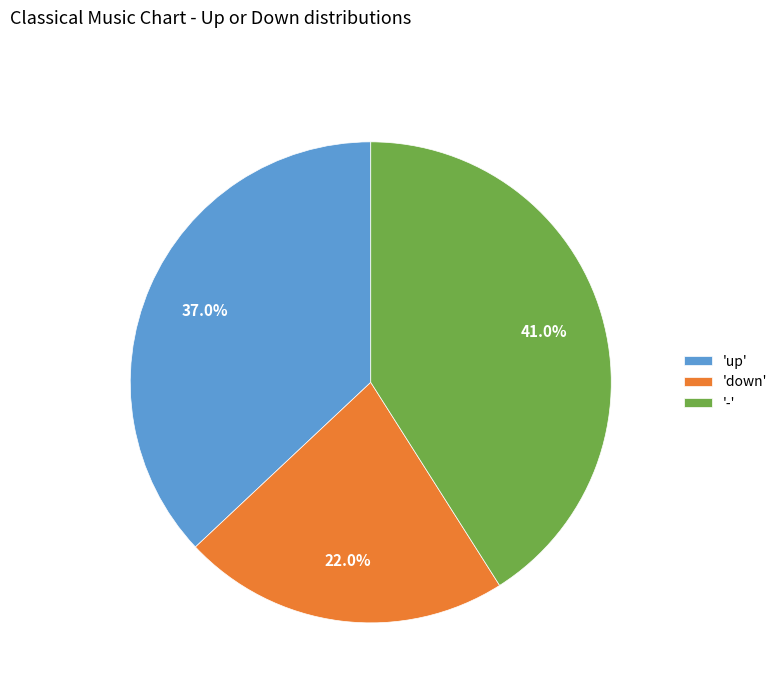

Which slice is the largest?

-